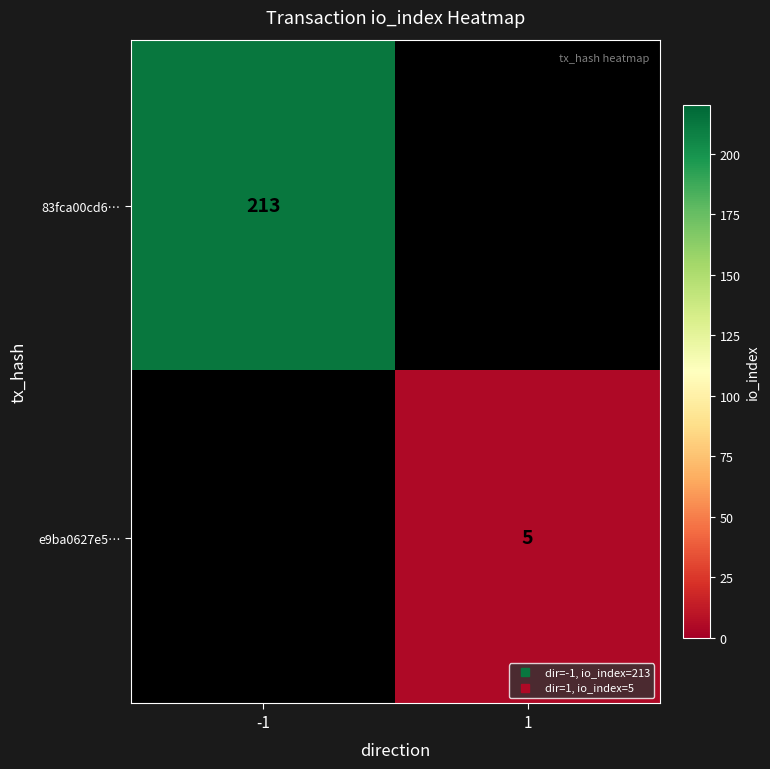

List the series in order of their overall mean, highest first.

83fca00cd6…, e9ba0627e5…